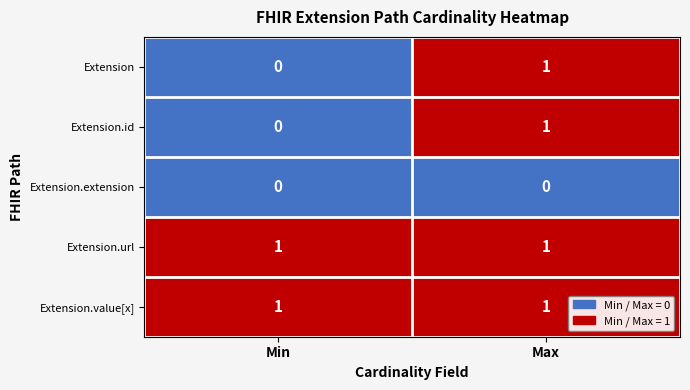

What is the spread (max minus min) of values at Max?

1